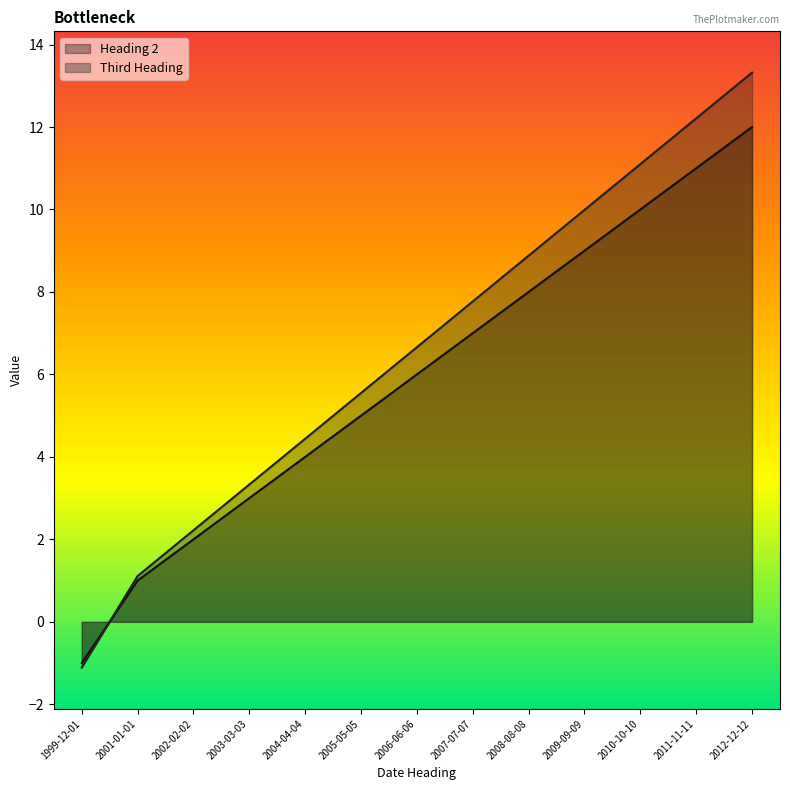

At which label does Third Heading first exceed 6?

2006-06-06